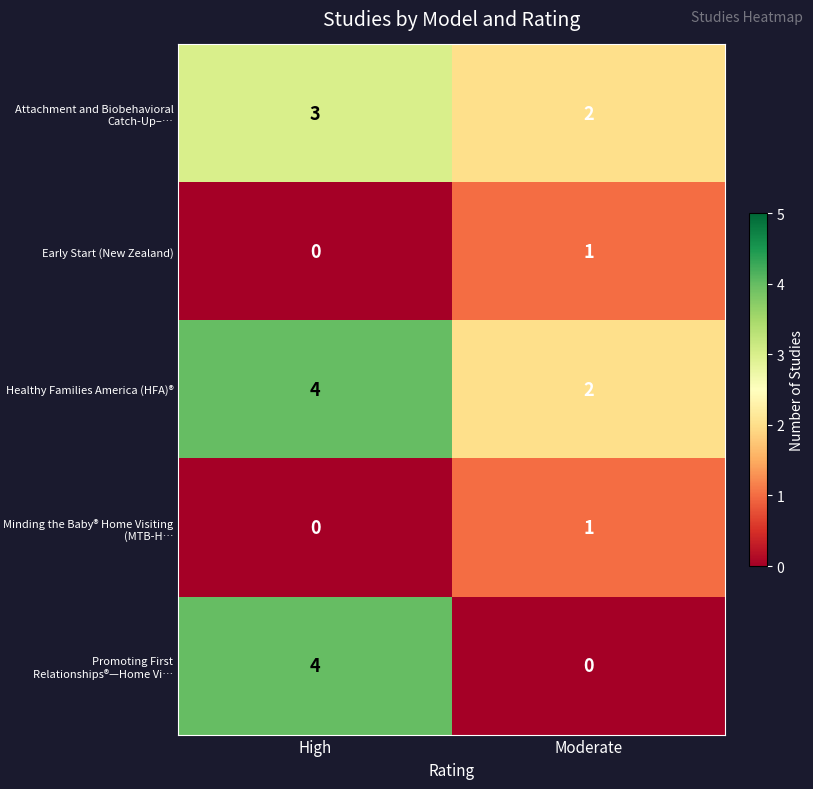

What value does the Attachment and Biobehavioral Catch-Up–… series have at High?

3